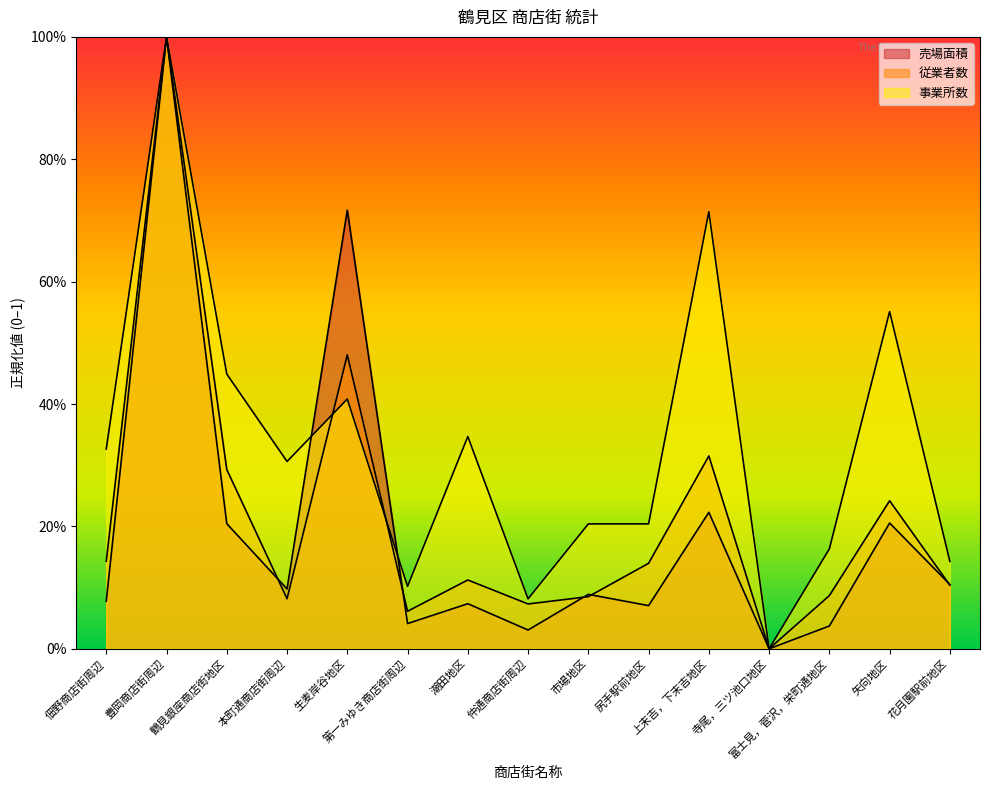

How many interior local valleys does the 従業者数 series have?

4